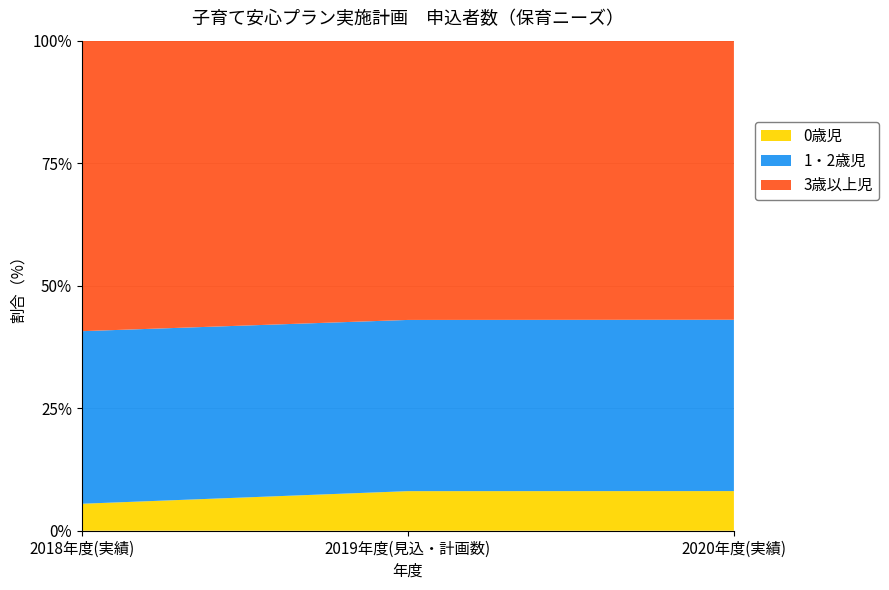

What is the maximum value for 0歳児?

8.1